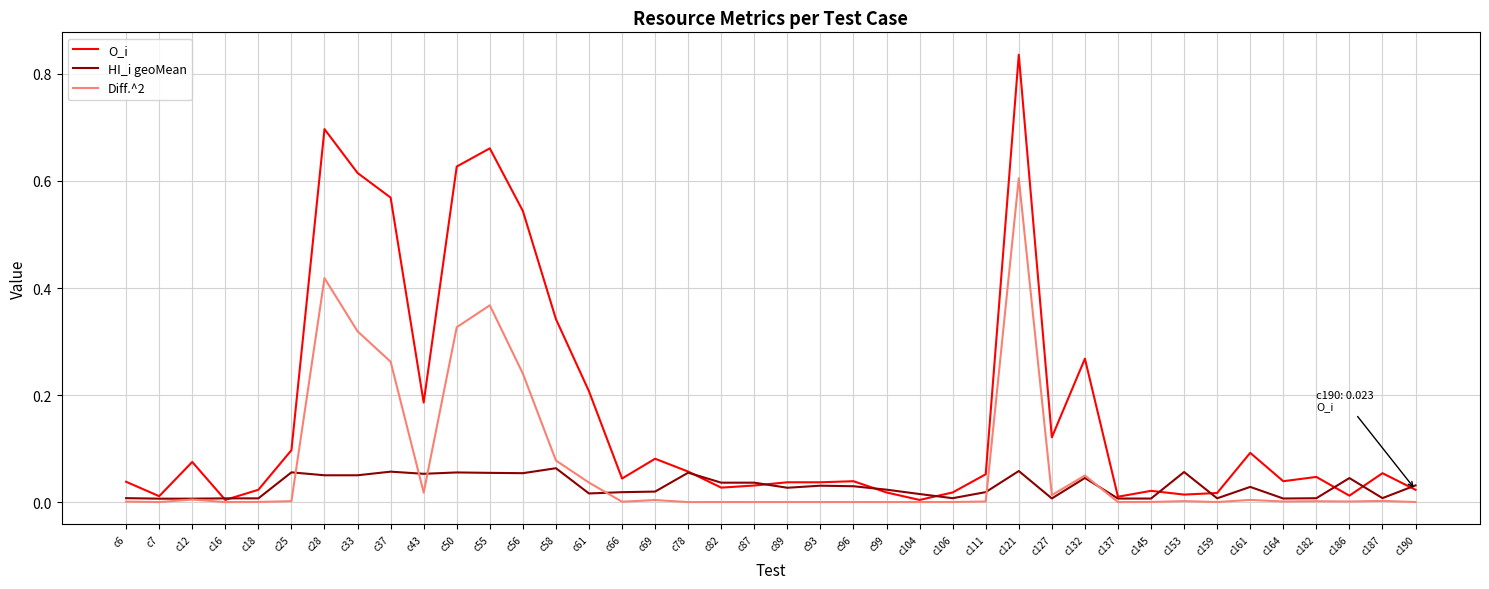

The value of HI_i geoMean at c78 is 0.1. True or false?

True